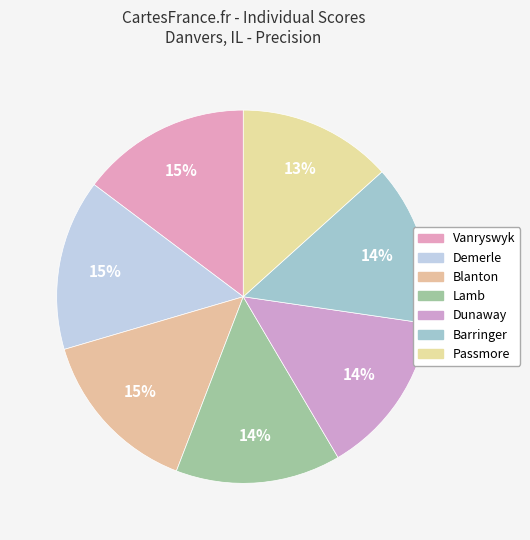

To the nearest percent, what is the average slice percentage?

14%